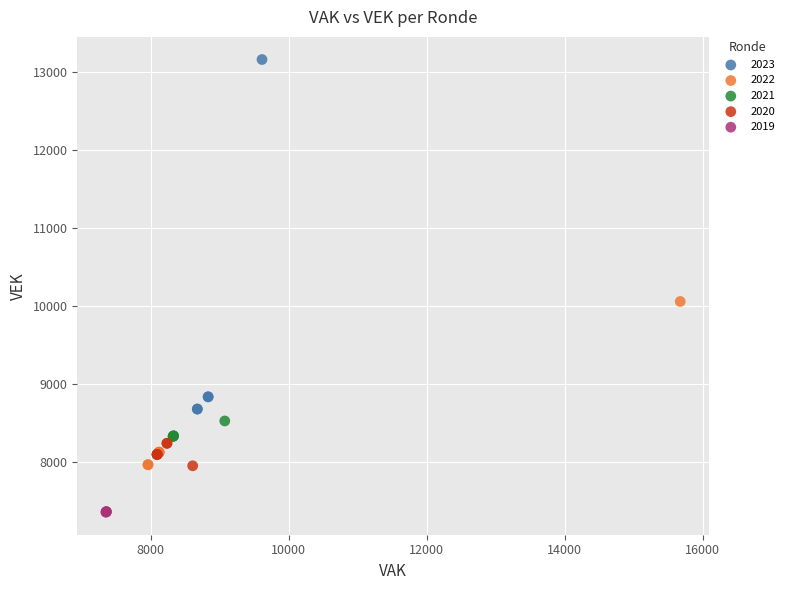

Which series has the largest Y range (max minus min)?

2023